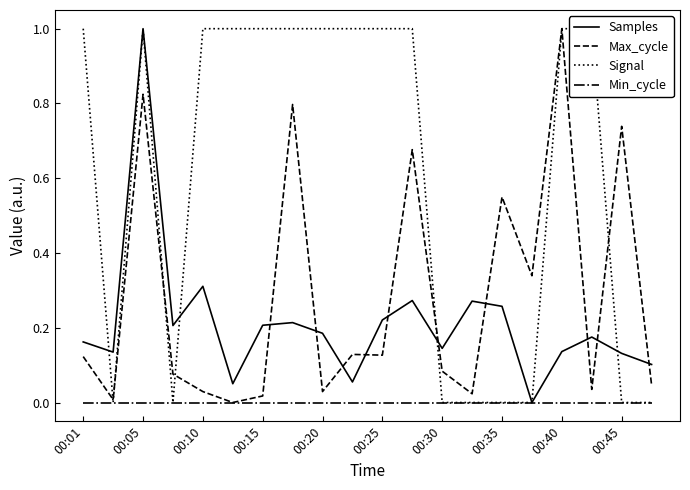

Reading right to left, what are all the values shown in this chart?

Samples: 0.1	0.1	0.2	0.1	0.0	0.3	0.3	0.1	0.3	0.2	0.1	0.2	0.2	0.2	0.1	0.3	0.2	1.0	0.1	0.2
Max_cycle: 0.0	0.7	0.0	1.0	0.3	0.5	0.0	0.1	0.7	0.1	0.1	0.0	0.8	0.0	0.0	0.0	0.1	0.8	0.0	0.1
Signal: 0.0	0.0	1.0	1.0	0.0	0.0	0.0	0.0	1.0	1.0	1.0	1.0	1.0	1.0	1.0	1.0	0.0	1.0	0.0	1.0
Min_cycle: 0.0	0.0	0.0	0.0	0.0	0.0	0.0	0.0	0.0	0.0	0.0	0.0	0.0	0.0	0.0	0.0	0.0	0.0	0.0	0.0